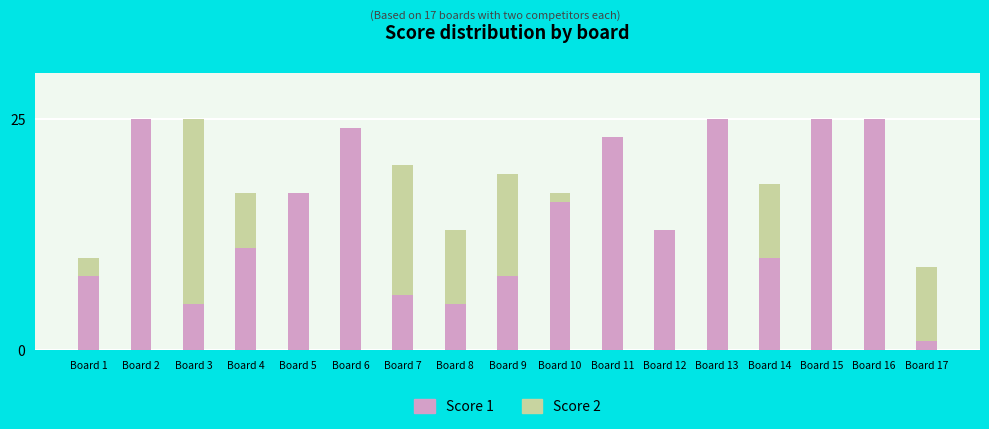

Reading left to right, list all the values displayed in this chart.

Score 1: 8	25	5	11	17	24	6	5	8	16	23	13	25	10	25	25	1
Score 2: 10	7	25	17	16	0	20	13	19	17	15	0	3	18	0	0	9